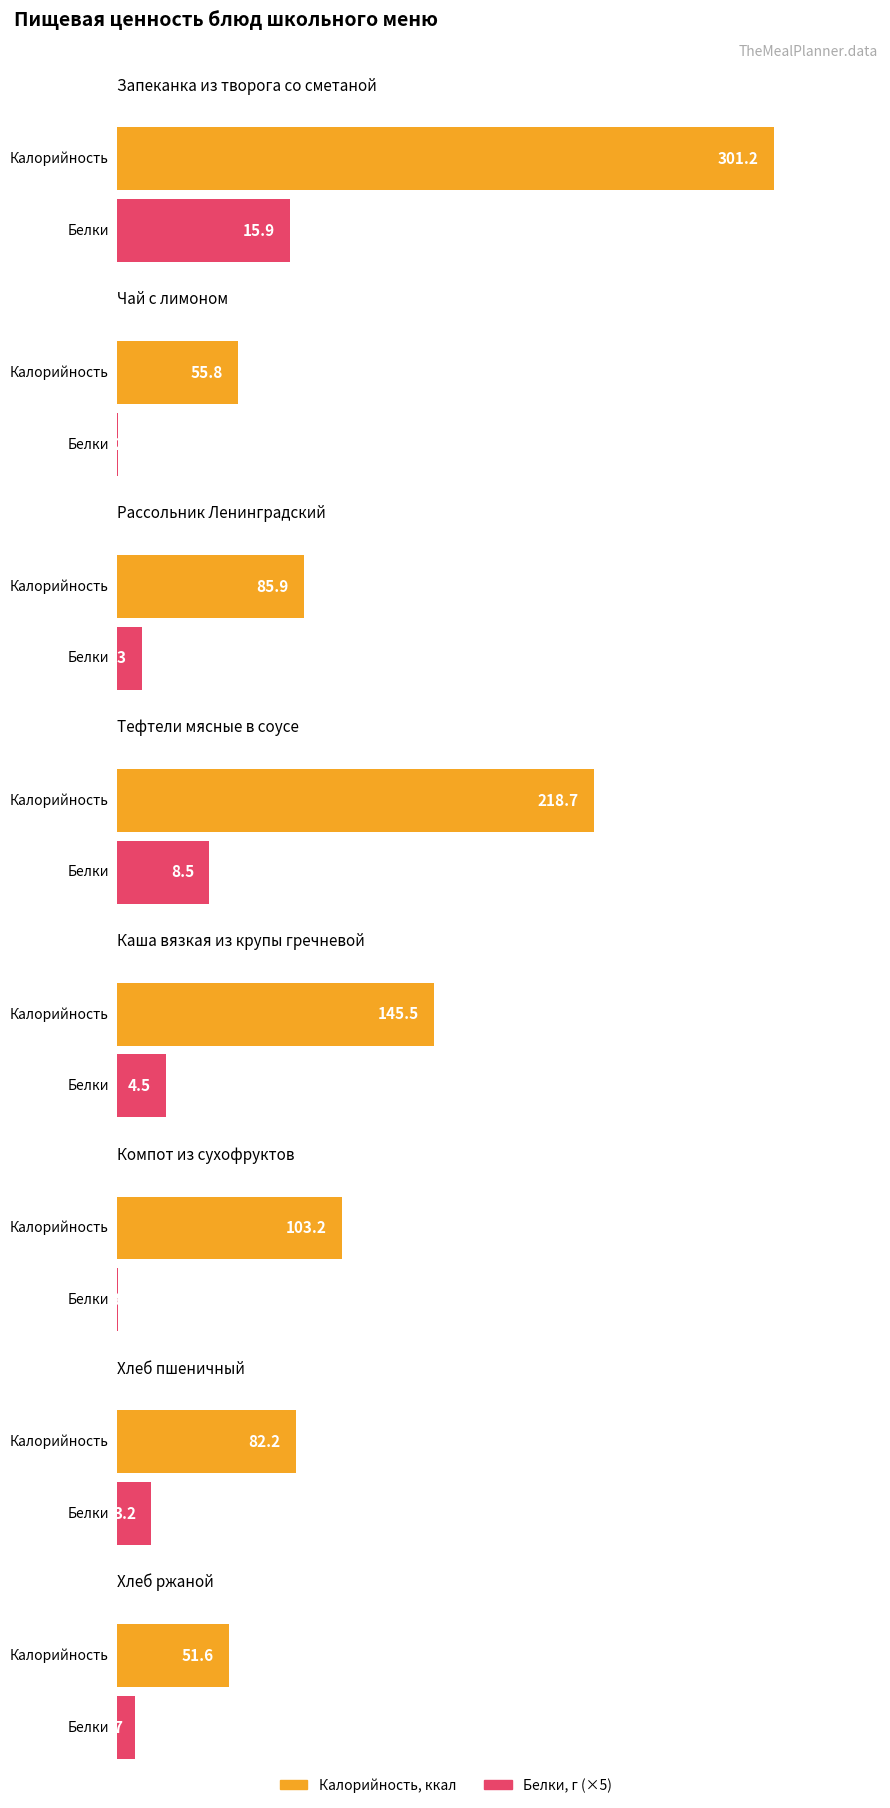

What is the label of the 7th bar from the left?

Хлеб пшеничный